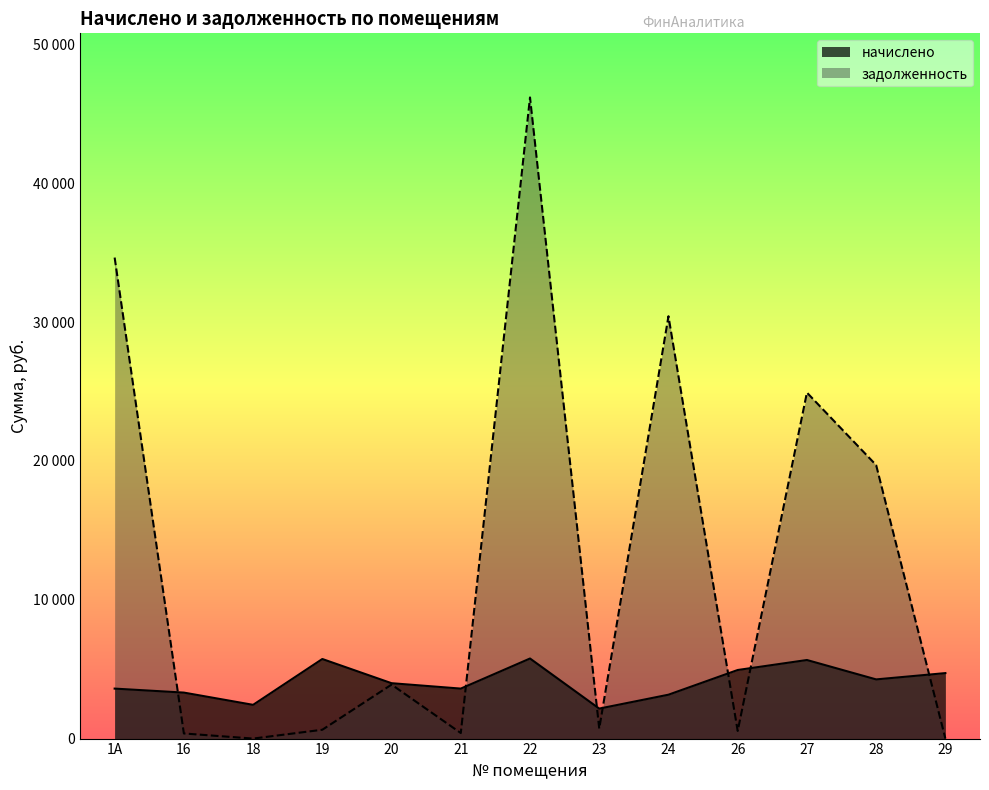

How many data points in задолженность are less than 720?

6